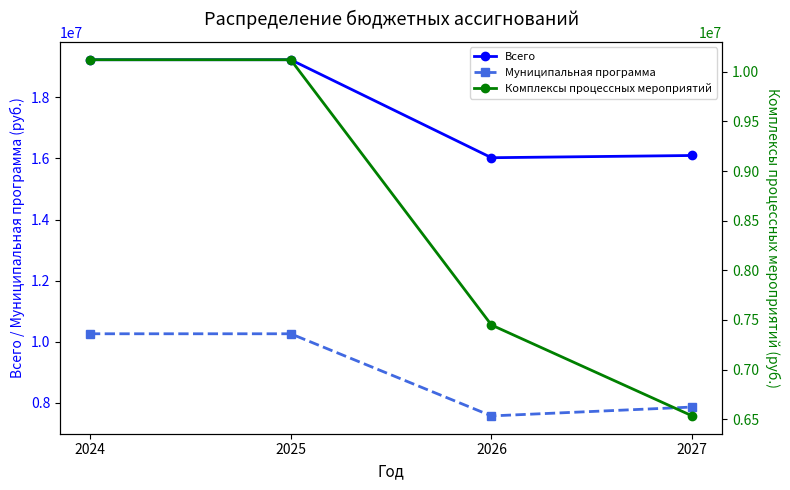

Which series has the widest spread of values?

Комплексы процессных мероприятий